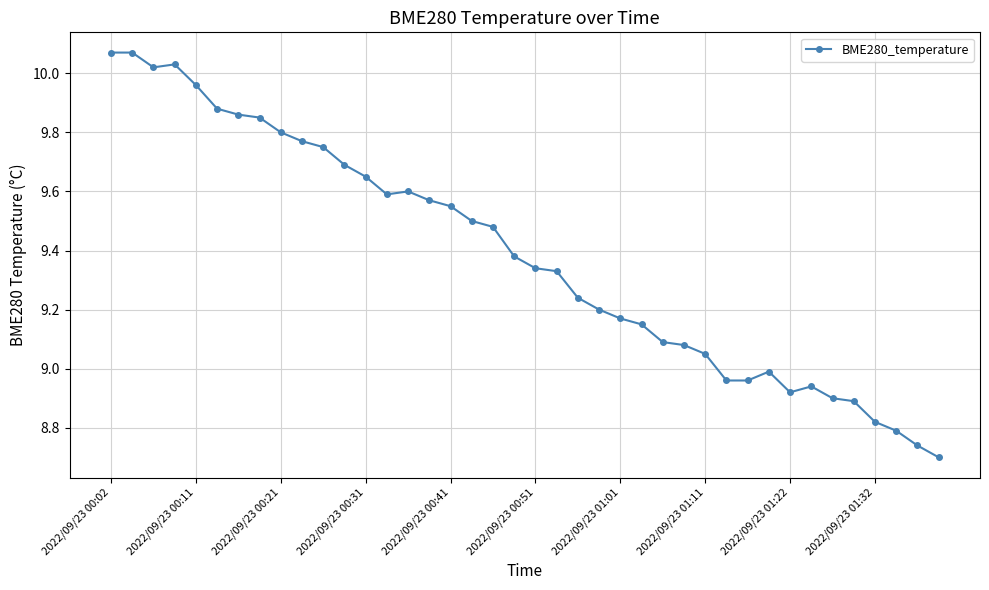

True or false: there are more than 2 points higher than both neighbors.

True